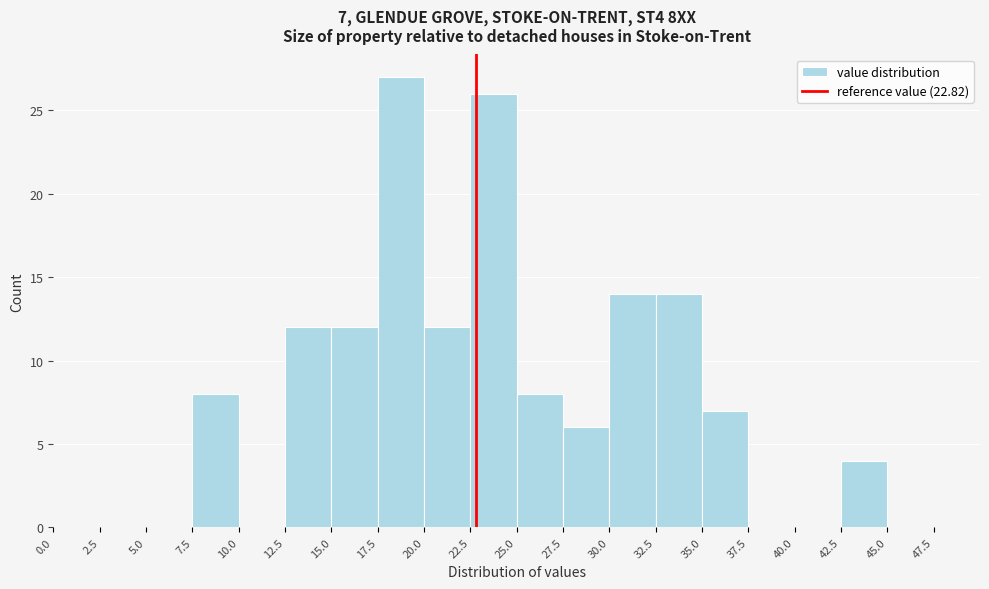

Over which range of the x-axis is the bar tallest?

17.5 to 20.0